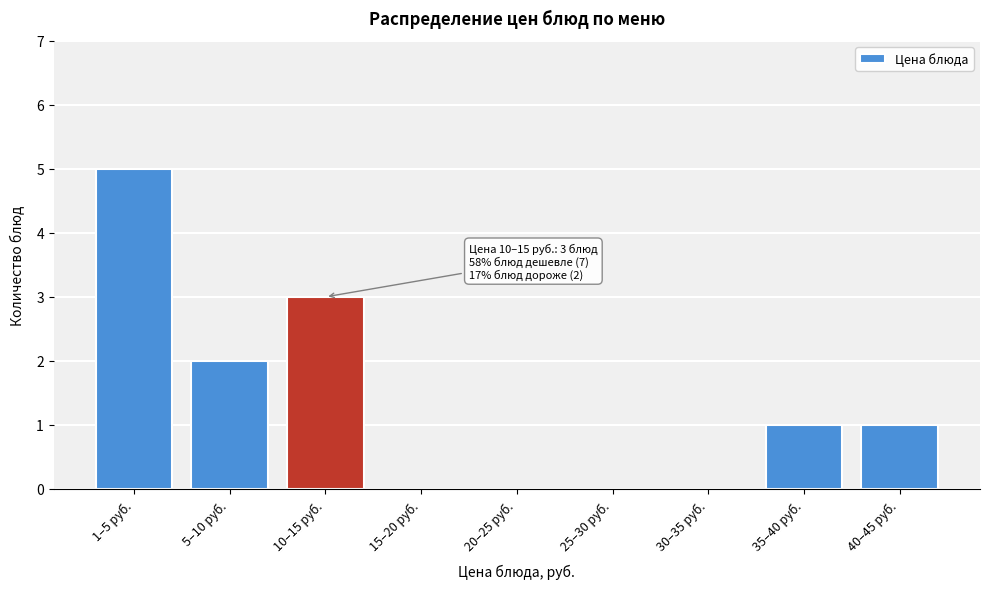

Reading right to left, extract all data points from this chart.

40–45 руб.=1	35–40 руб.=1	30–35 руб.=0	25–30 руб.=0	20–25 руб.=0	15–20 руб.=0	10–15 руб.=3	5–10 руб.=2	1–5 руб.=5